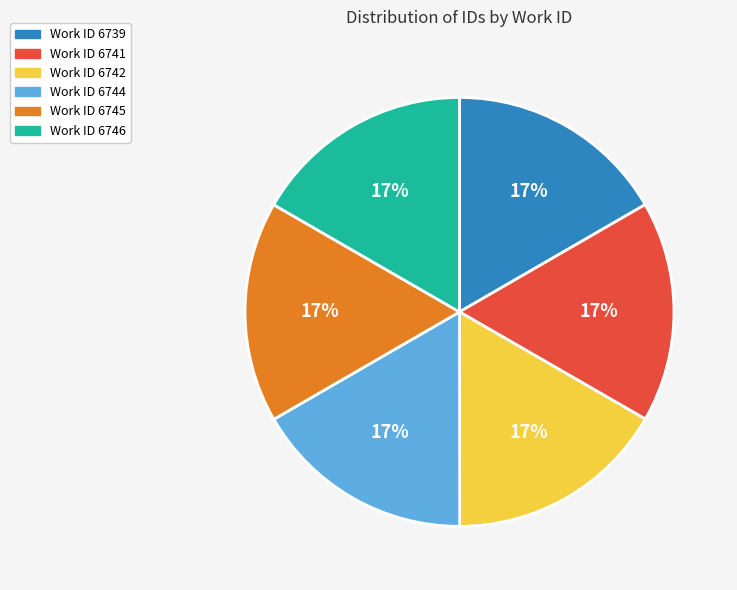

To the nearest percent, what percentage of the pie is Work ID 6746?

17%